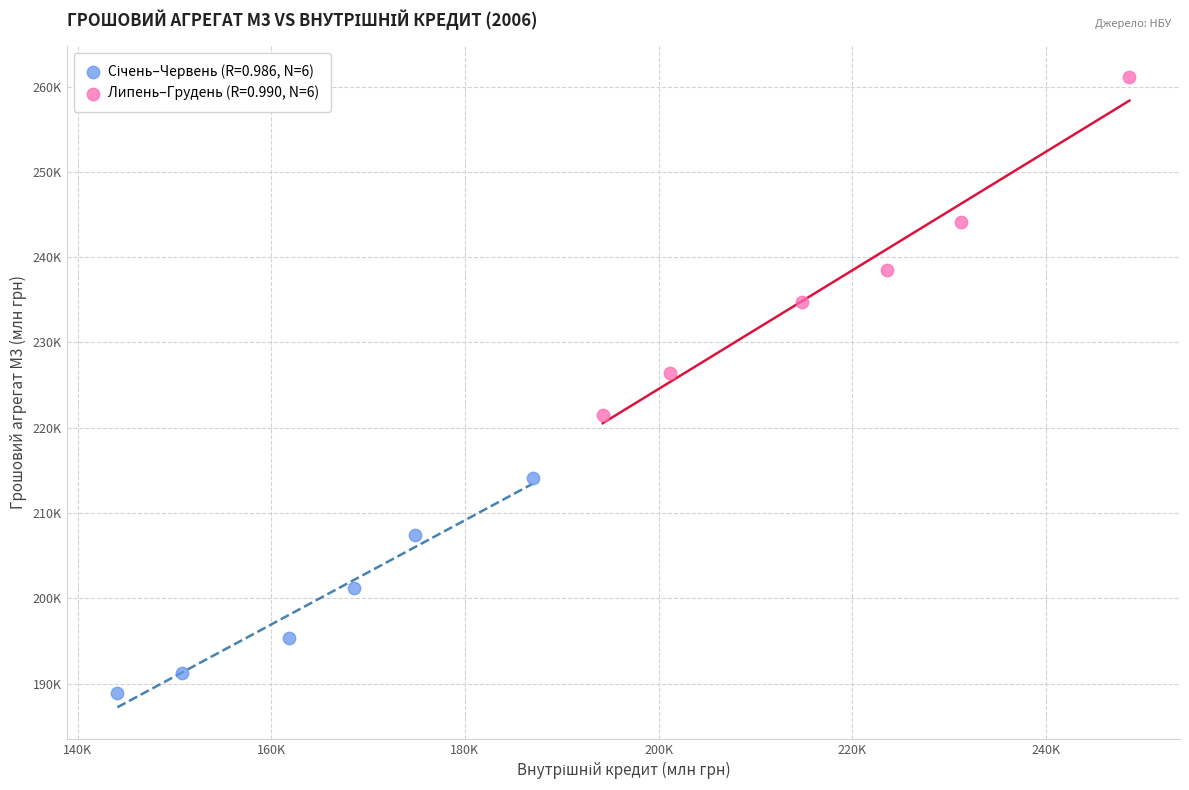

Which series reaches the maximum Y coordinate?

Липень–Грудень (R=0.990, N=6)